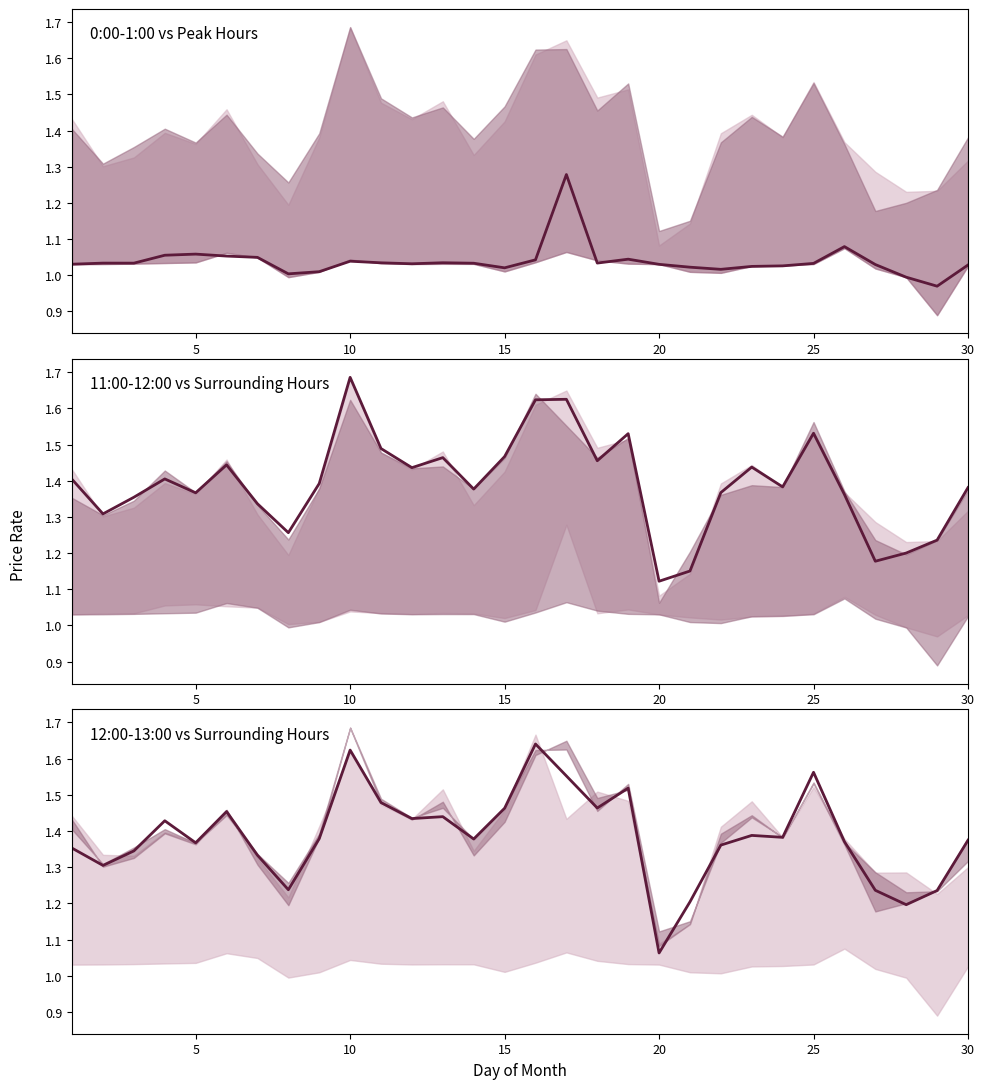

Is it true that 11:00-12:00 equals 2.3 at 22?

False